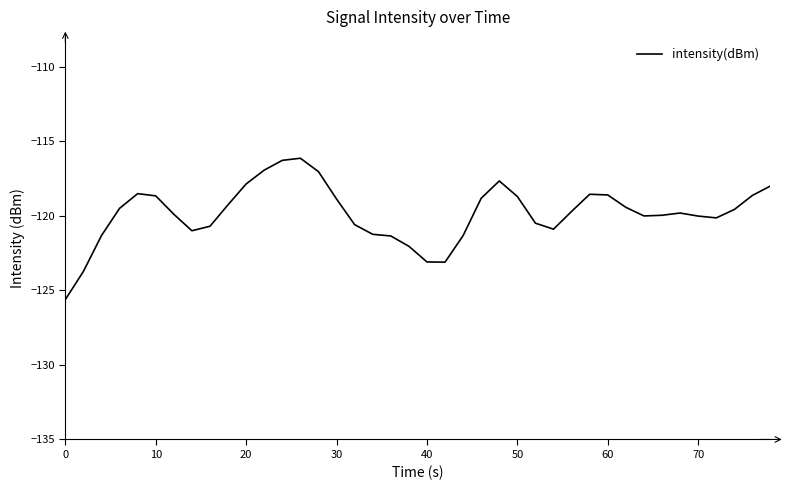

True or false: the data has more than 2 interior local peaks.

True